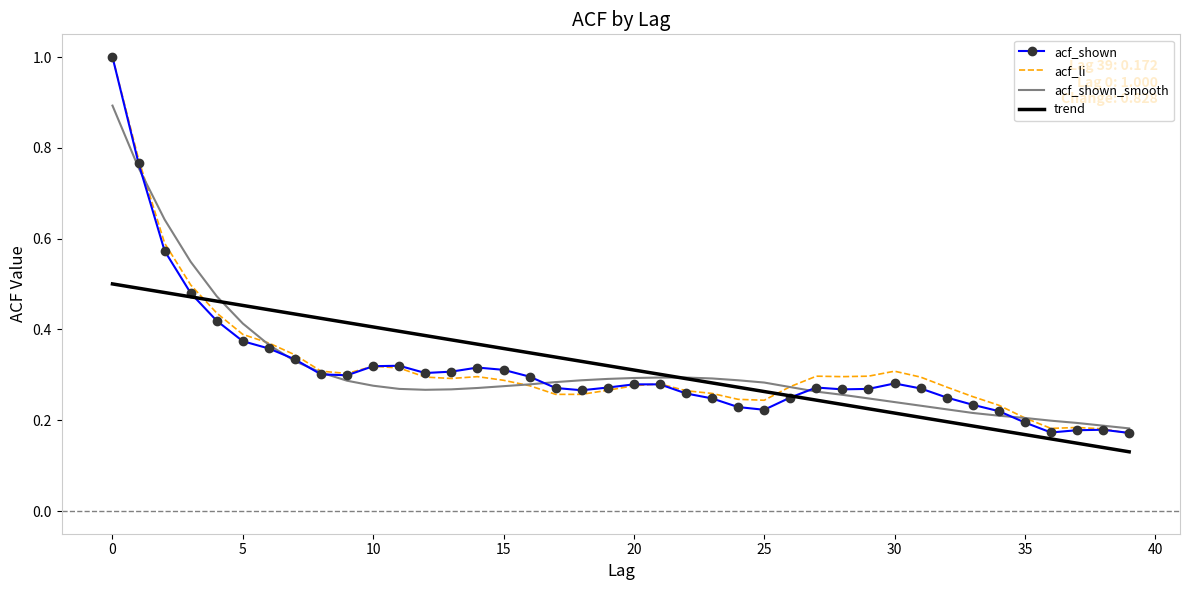

What is the maximum value shown in the chart?

1.0